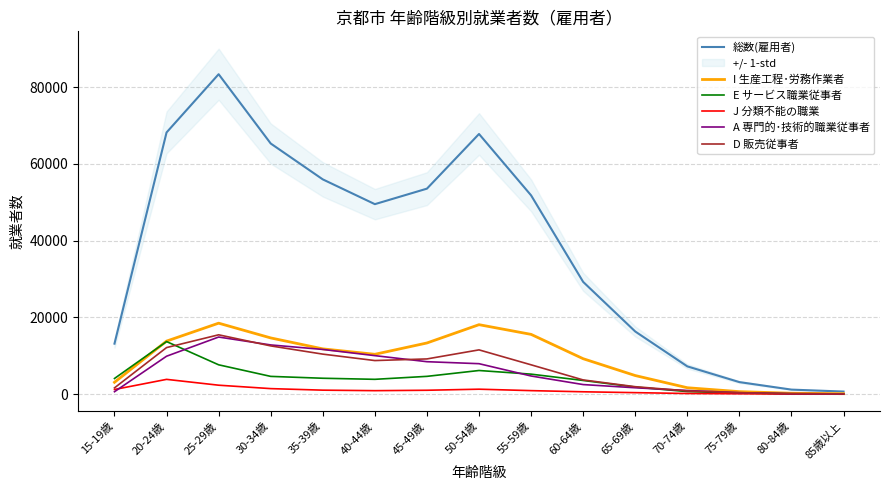

Reading right to left, transcribe all the data shown in this chart.

総数(雇用者): 686	1193	3147	7245	16328	29250	51787	67773	53535	49496	55948	65293	83342	68174	13164
I 生産工程･労務作業者: 129	251	664	1682	4854	9241	15579	18106	13340	10392	11804	14655	18497	13826	3099
E サービス職業従事者: 62	99	300	677	1856	3573	5221	6170	4645	3873	4152	4637	7653	13704	4092
J 分類不能の職業: 23	44	106	180	402	627	928	1302	1024	919	1050	1452	2342	3862	1222
A 専門的･技術的職業従事者: 82	127	397	959	1673	2506	4740	7945	8463	10042	11656	12828	14885	9889	648
D 販売従事者: 85	164	383	855	1951	3712	7652	11543	9185	8760	10436	12576	15468	12141	1645